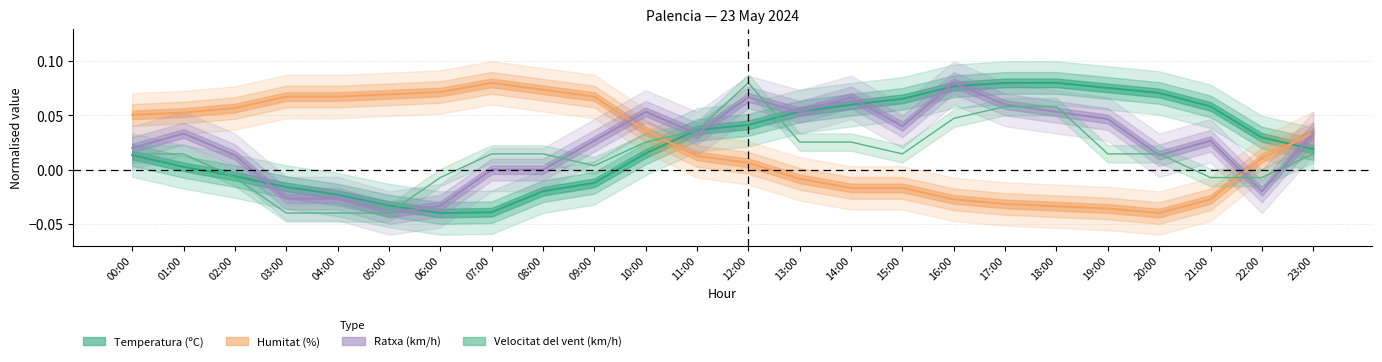

Reading right to left, transcribe all the data shown in this chart.

Temperatura (ºC): 0.0	0.0	0.1	0.1	0.1	0.1	0.1	0.1	0.1	0.1	0.1	0.0	0.0	0.0	-0.0	-0.0	-0.0	-0.0	-0.0	-0.0	-0.0	-0.0	0.0	0.0
Humitat (%): 0.0	0.0	-0.0	-0.0	-0.0	-0.0	-0.0	-0.0	-0.0	-0.0	-0.0	0.0	0.0	0.0	0.1	0.1	0.1	0.1	0.1	0.1	0.1	0.1	0.1	0.1
Velocitat del vent (km/h): 0.0	-0.0	-0.0	0.0	0.0	0.1	0.1	0.0	0.0	0.0	0.0	0.1	0.0	0.0	0.0	0.0	0.0	-0.0	-0.0	-0.0	-0.0	-0.0	0.0	0.0
Ratxa (km/h): 0.0	-0.0	0.0	0.0	0.0	0.1	0.1	0.1	0.0	0.1	0.1	0.1	0.0	0.1	0.0	-0.0	-0.0	-0.0	-0.0	-0.0	-0.0	0.0	0.0	0.0